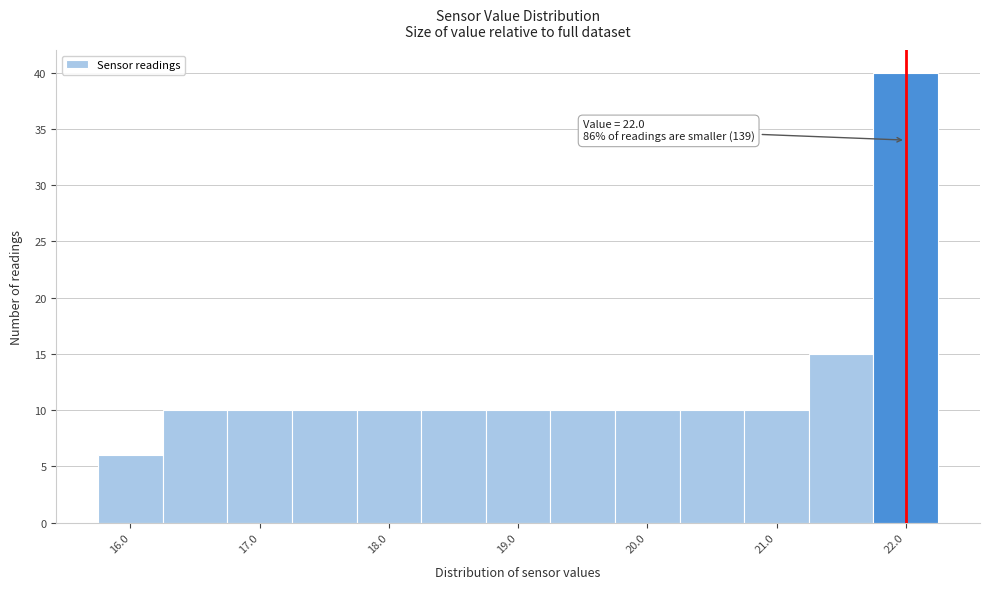

Which range on the x-axis has the tallest bar?

21.75 to 22.25